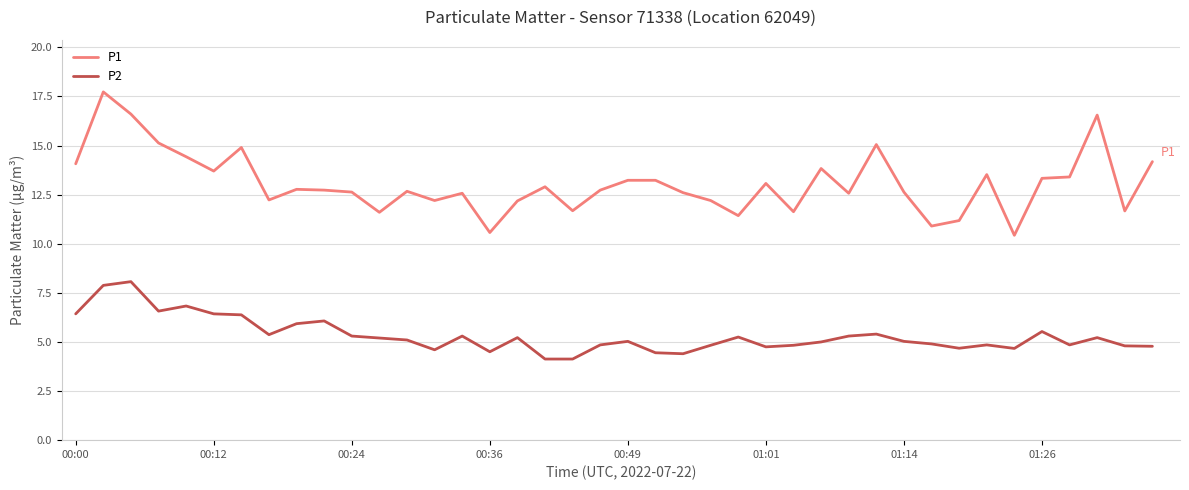

True or false: P2 and P1 cross at least once.

False